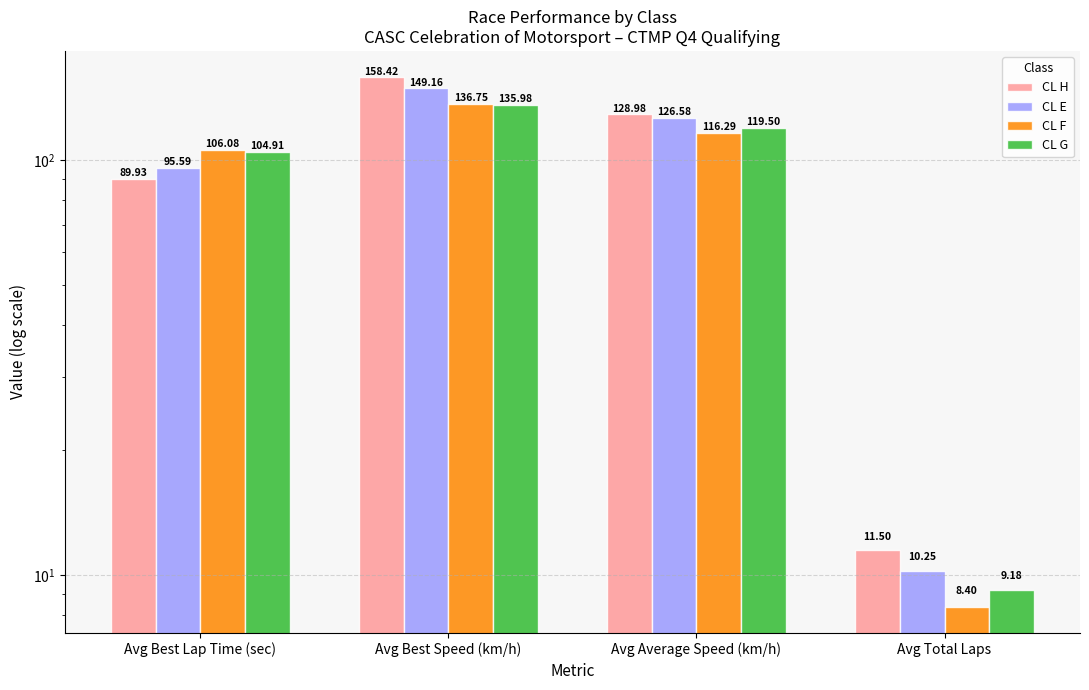

Reading left to right, extract all data points from this chart.

CL H: Avg Best Lap Time (sec)=89.9	Avg Best Speed (km/h)=158.4	Avg Average Speed (km/h)=129.0	Avg Total Laps=11.5
CL E: Avg Best Lap Time (sec)=95.6	Avg Best Speed (km/h)=149.2	Avg Average Speed (km/h)=126.6	Avg Total Laps=10.2
CL F: Avg Best Lap Time (sec)=106.1	Avg Best Speed (km/h)=136.7	Avg Average Speed (km/h)=116.3	Avg Total Laps=8.4
CL G: Avg Best Lap Time (sec)=104.9	Avg Best Speed (km/h)=136.0	Avg Average Speed (km/h)=119.5	Avg Total Laps=9.2